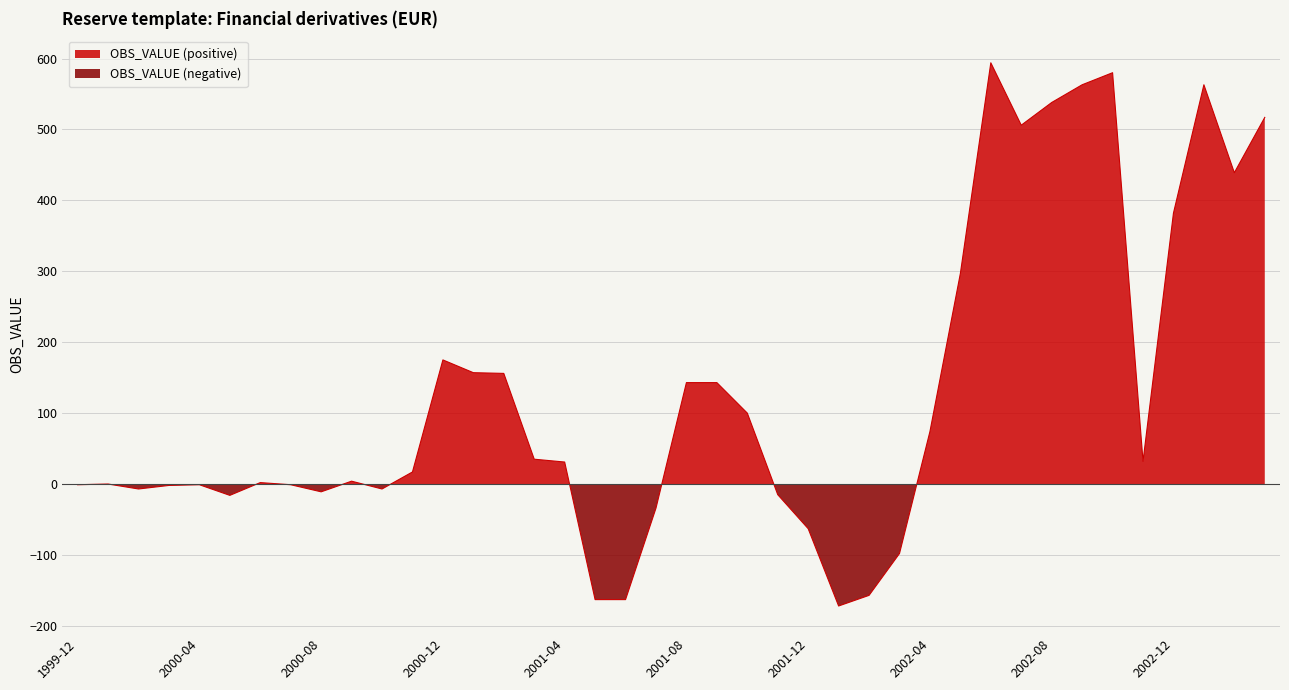

Reading left to right, list all the values displayed in this chart.

1999-12=-1	2000-01=0	2000-02=-7	2000-03=-2	2000-04=-1	2000-05=-16	2000-06=2	2000-07=-1	2000-08=-11	2000-09=4	2000-10=-7	2000-11=17	2000-12=175	2001-01=157	2001-02=156	2001-03=35	2001-04=31	2001-05=-163	2001-06=-163	2001-07=-34	2001-08=143	2001-09=143	2001-10=100	2001-11=-15	2001-12=-63	2002-01=-172	2002-02=-157	2002-03=-98	2002-04=74	2002-05=297	2002-06=594	2002-07=506	2002-08=538	2002-09=563	2002-10=580	2002-11=32	2002-12=382	2003-01=563	2003-02=439	2003-03=517